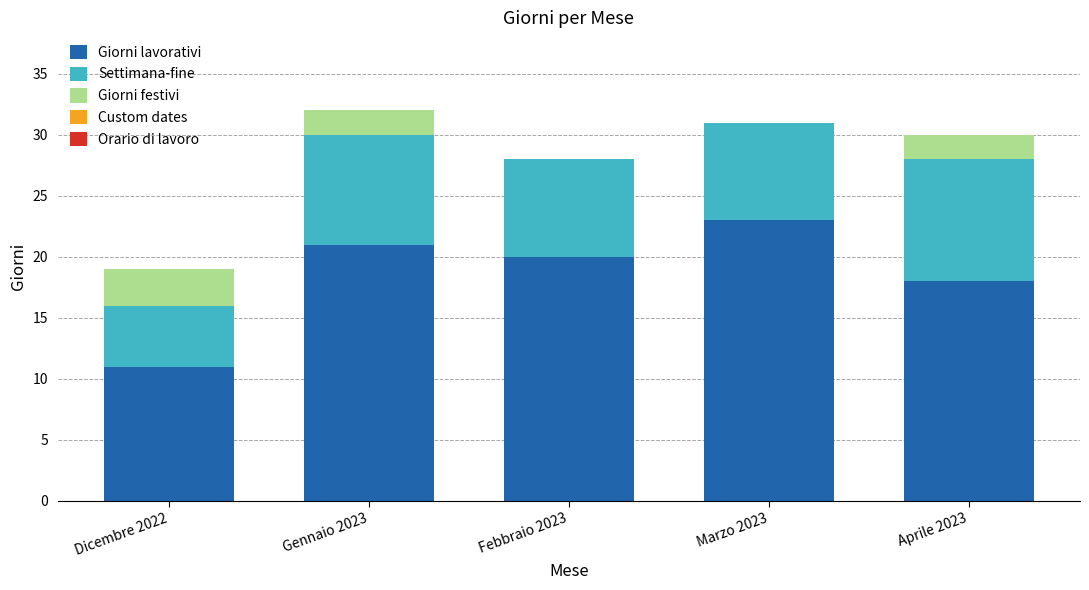

How many data points does each series have?

5